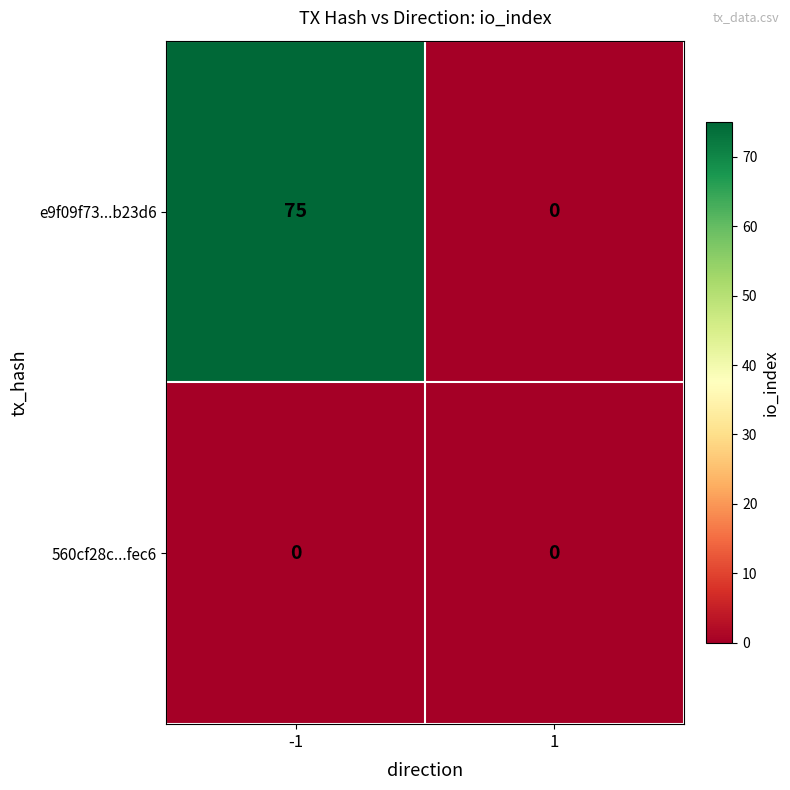

What is the average value of the e9f09f73...b23d6 series?

38